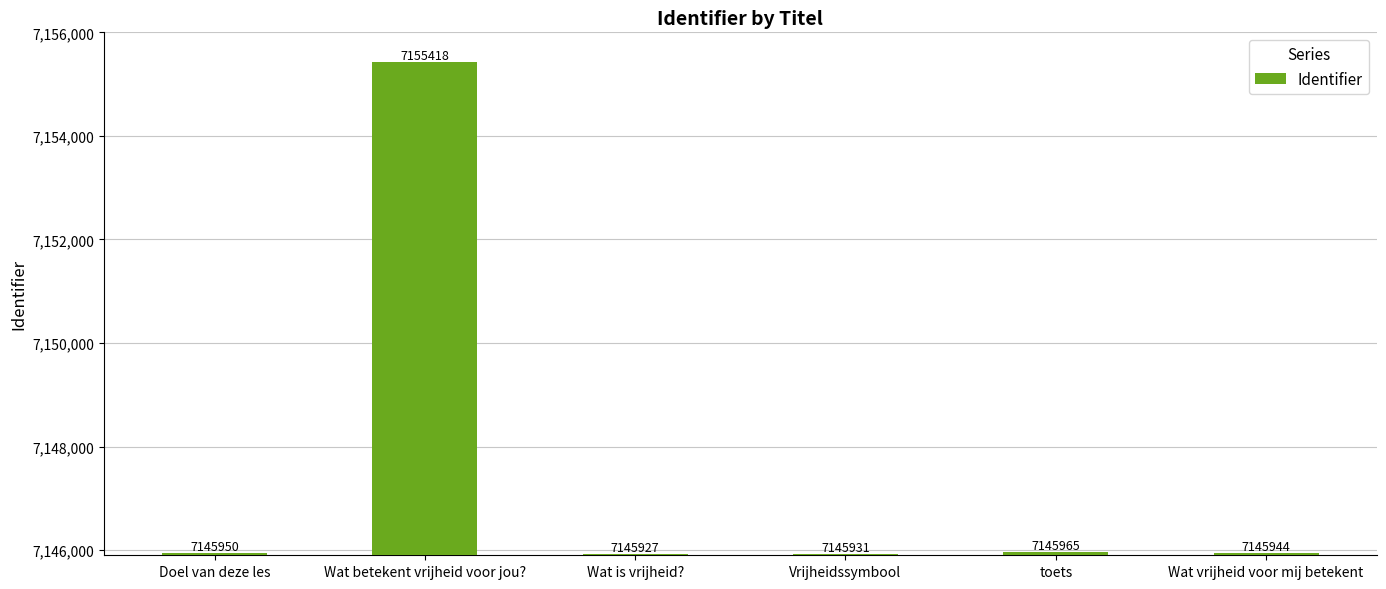

Reading left to right, what are all the values shown in this chart?

7145950	7155418	7145927	7145931	7145965	7145944